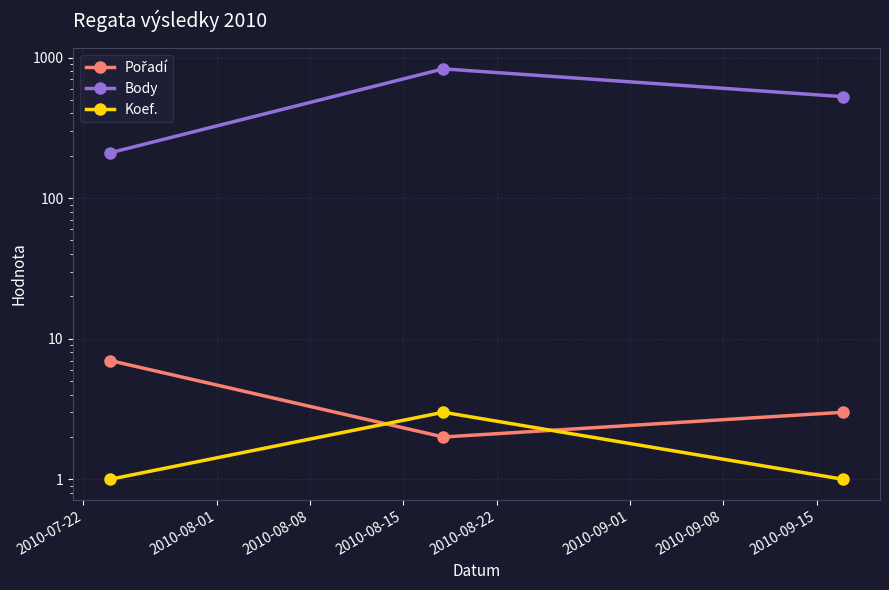

What is the difference between the second highest and minimum values in the Body series?

317